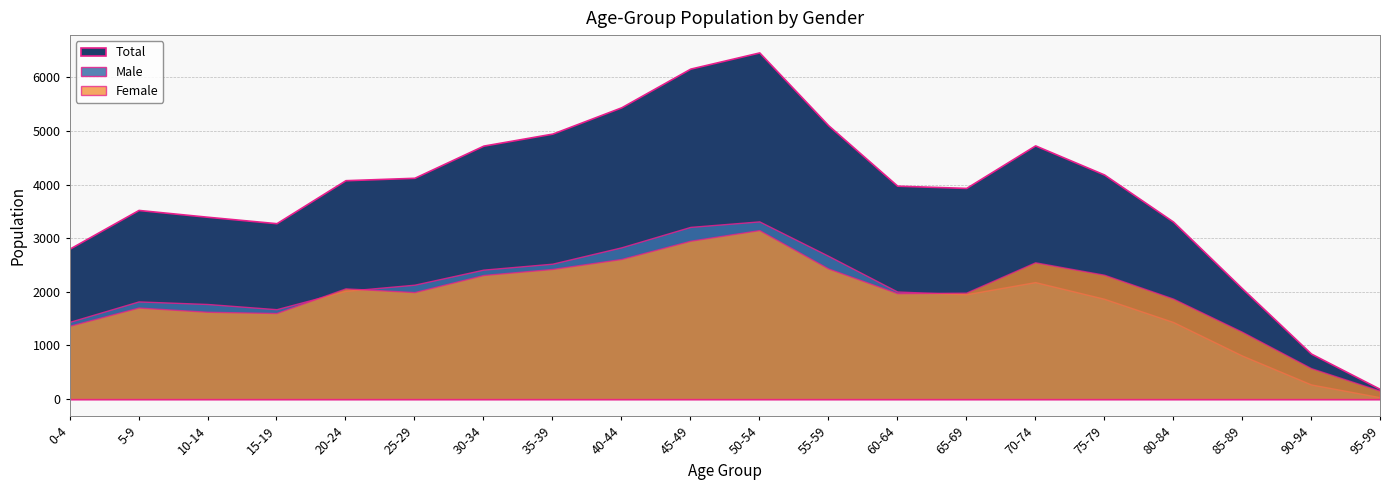

What is the label of the 15th point from the right?

25-29